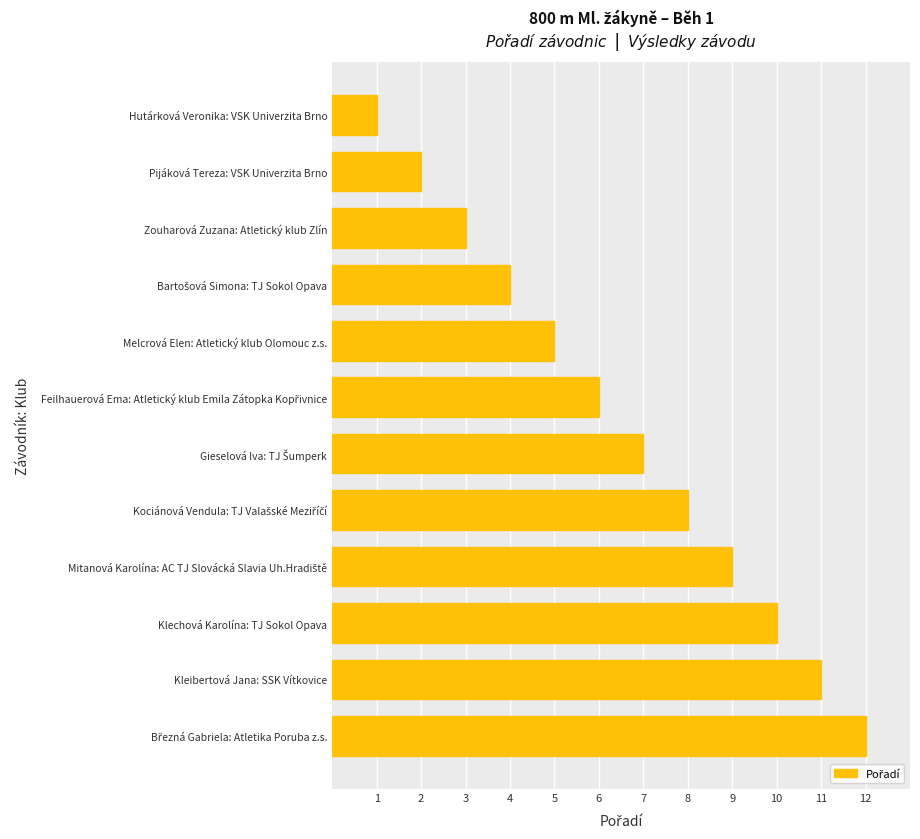

How many bars are there in total?

12